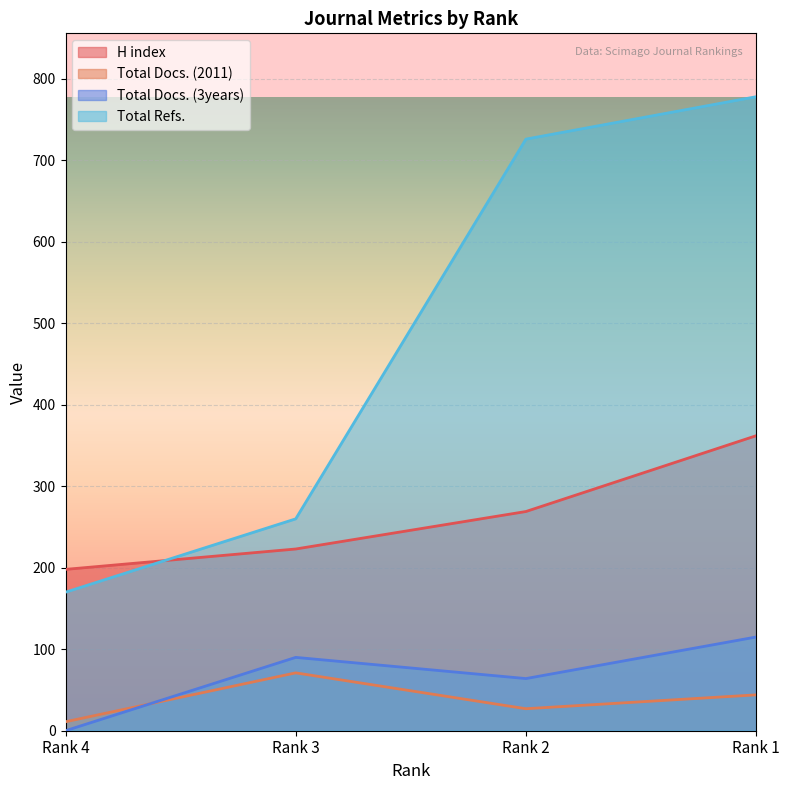

Which series has the largest range (max minus min)?

Total Refs.